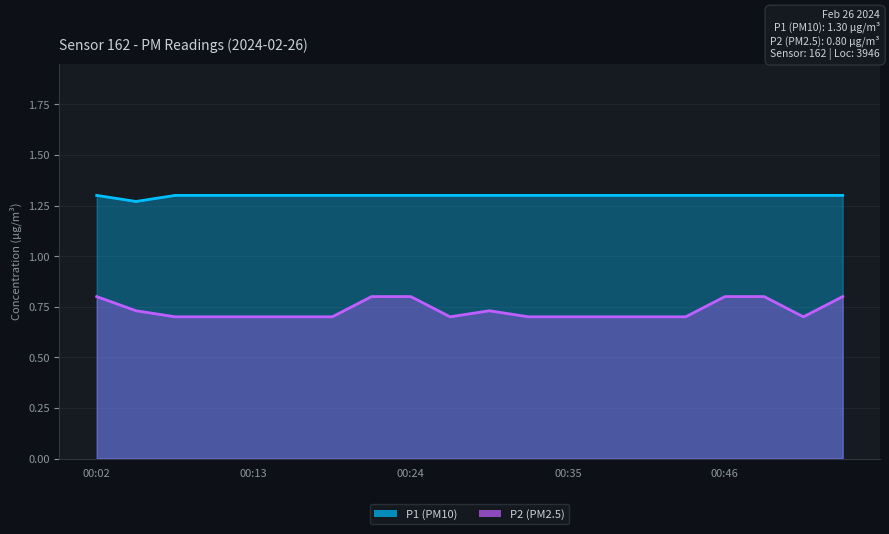

How many lines are shown in the chart?

2